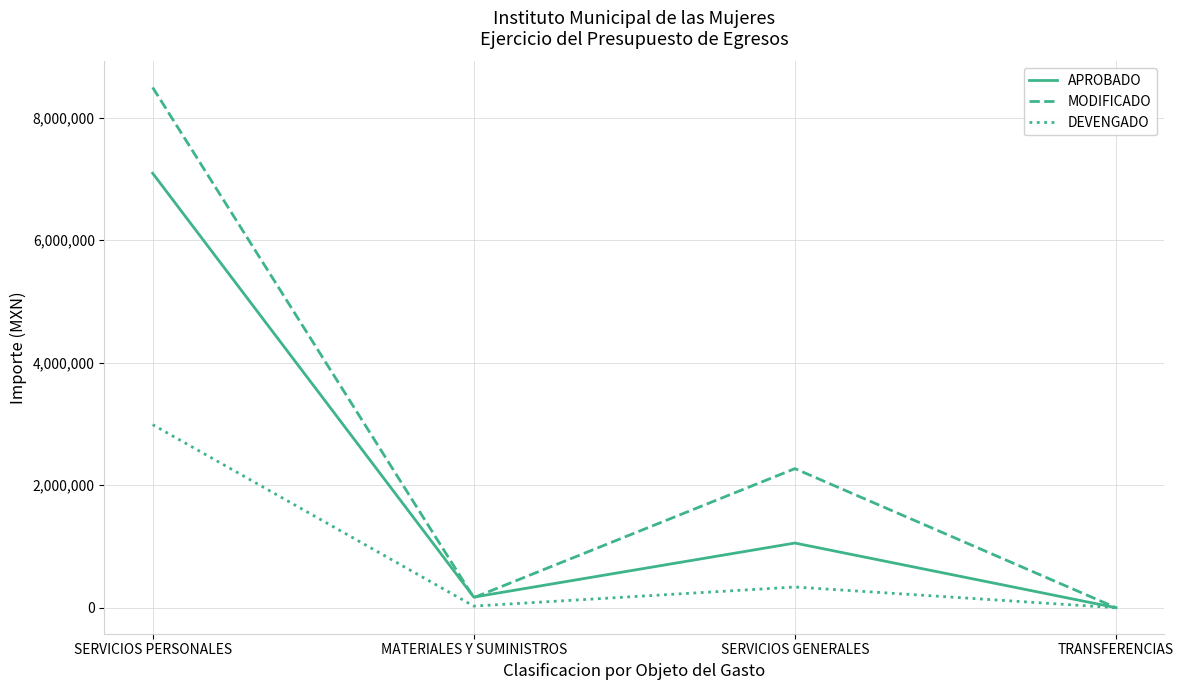

Count the number of data series in this chart.

3